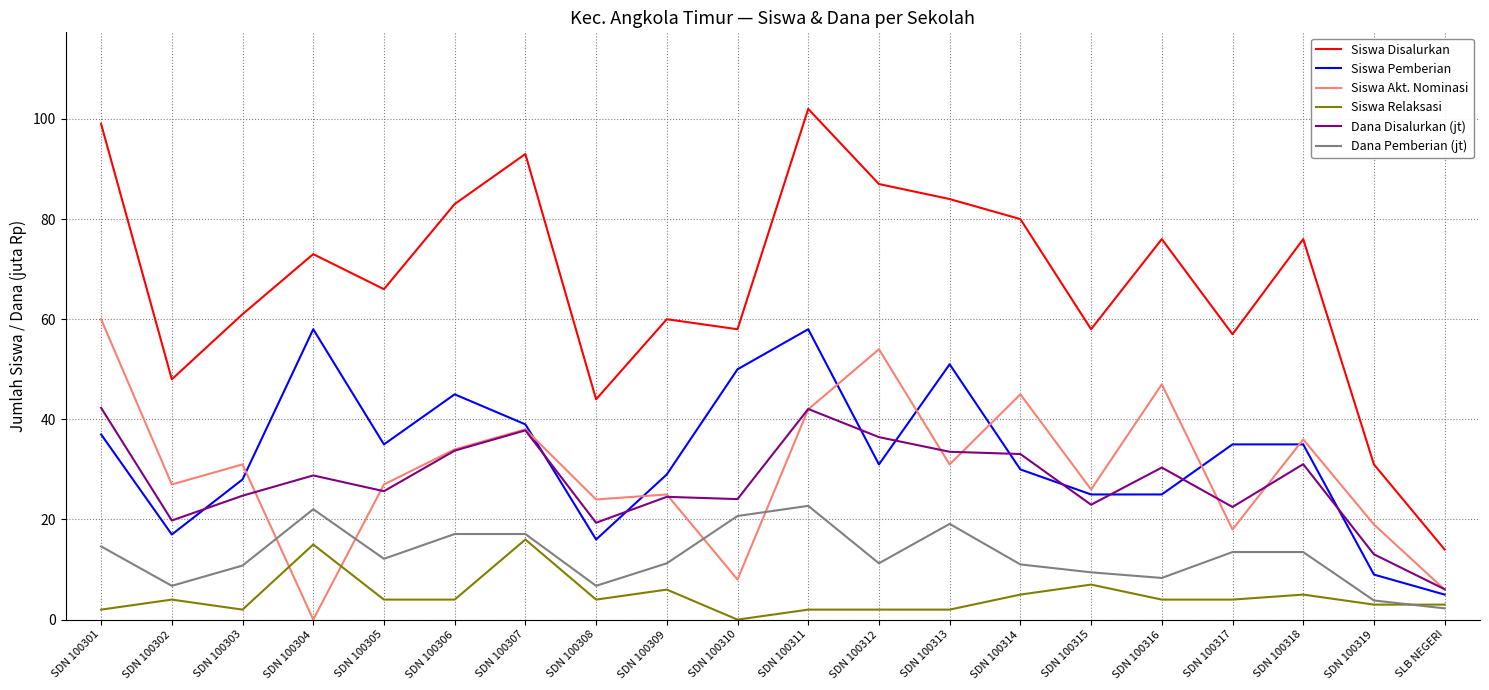

What value does the Siswa Relaksasi series have at SDN 100316?

4.0